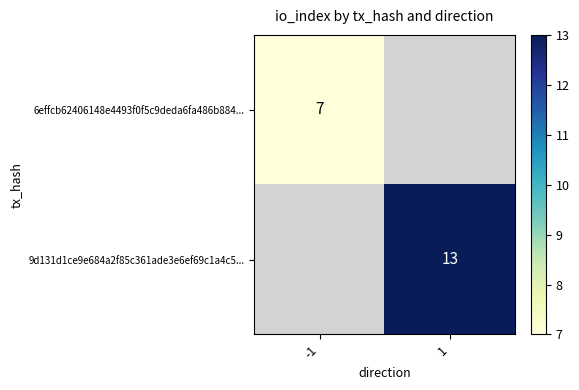

The value of 9d131d1ce9e684a2f85c361ade3e6ef69c1a4c5... at 1 is 21.0. True or false?

False